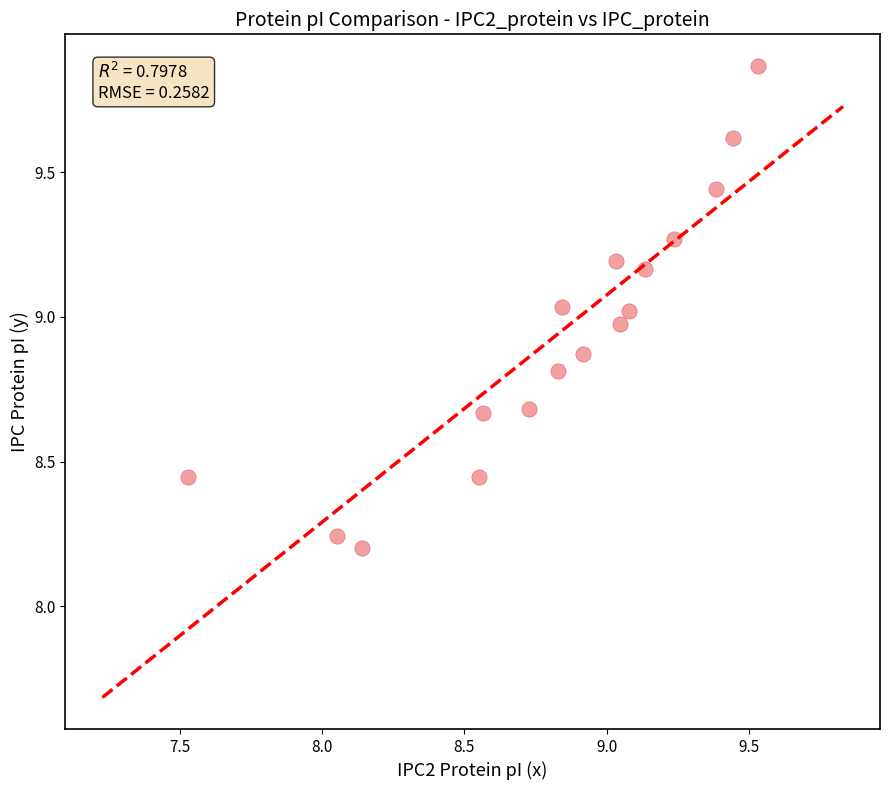

What is the range of X values (max minus min)?

2.0